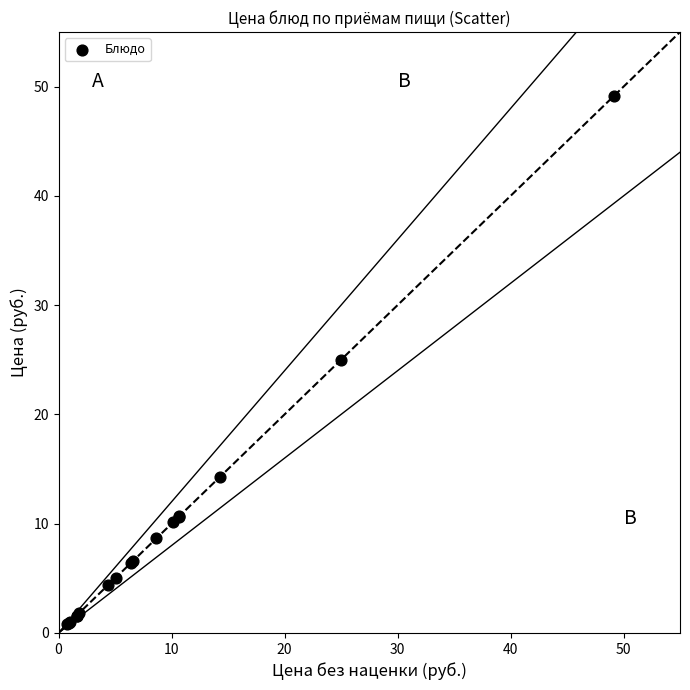

What Y value in the scatter plot is closest to 24?

25.0